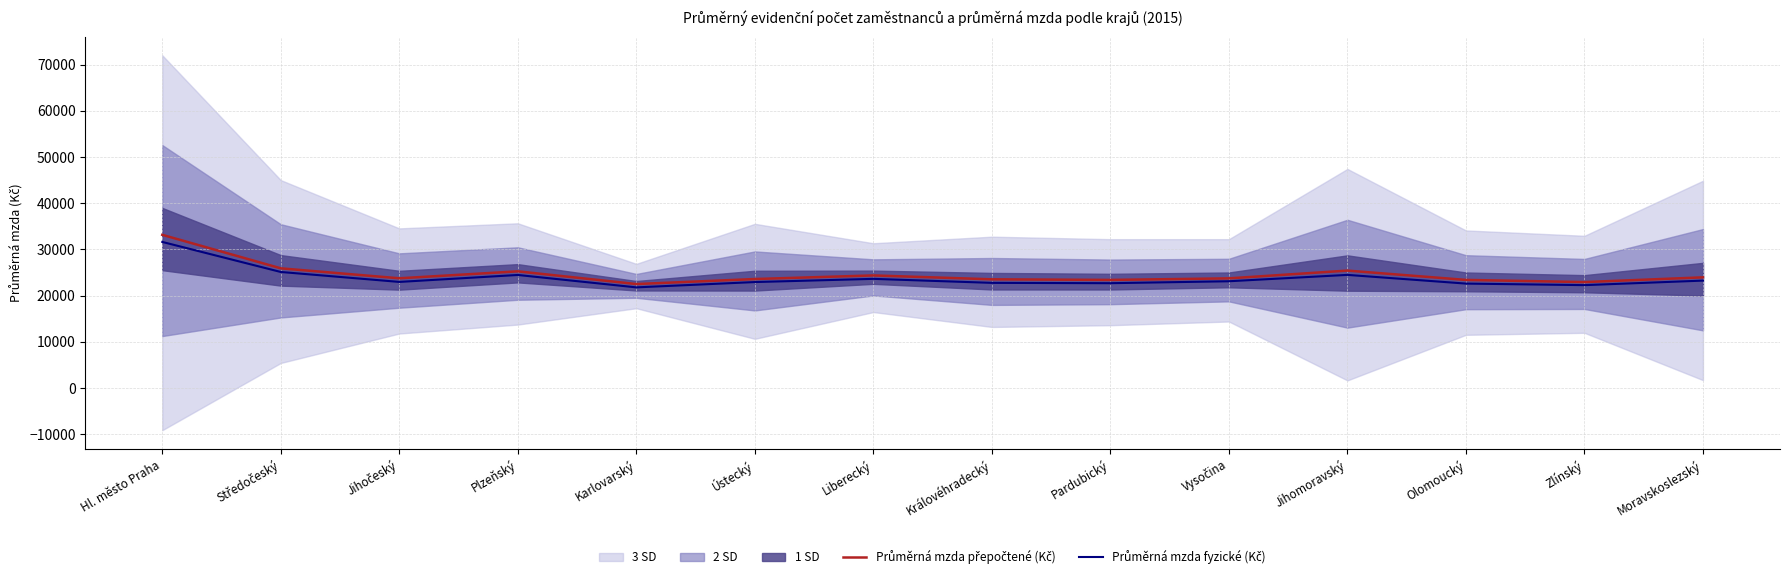

Read the Průměrná mzda přepočtené (Kč) value at Jihomoravský.

25428